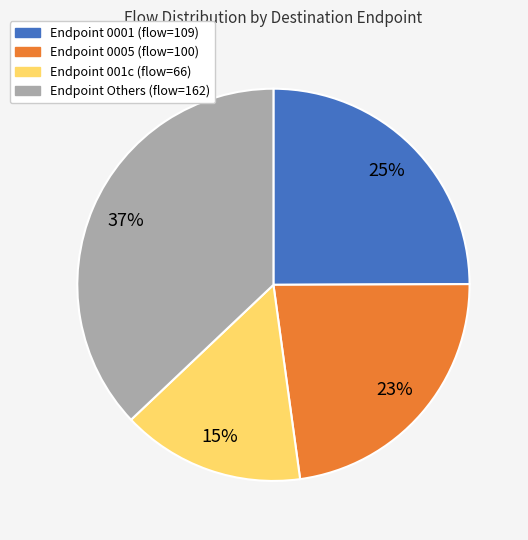

Count the number of slices in the pie.

4